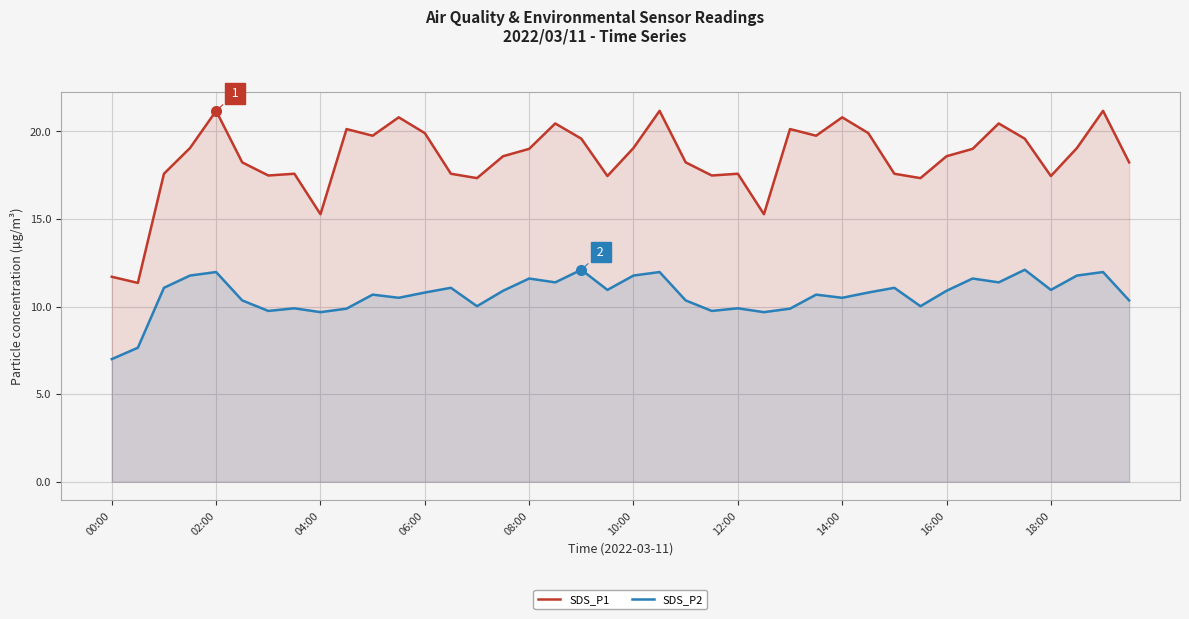

The SDS_P1 series shows 17.6 at 13. True or false?

True